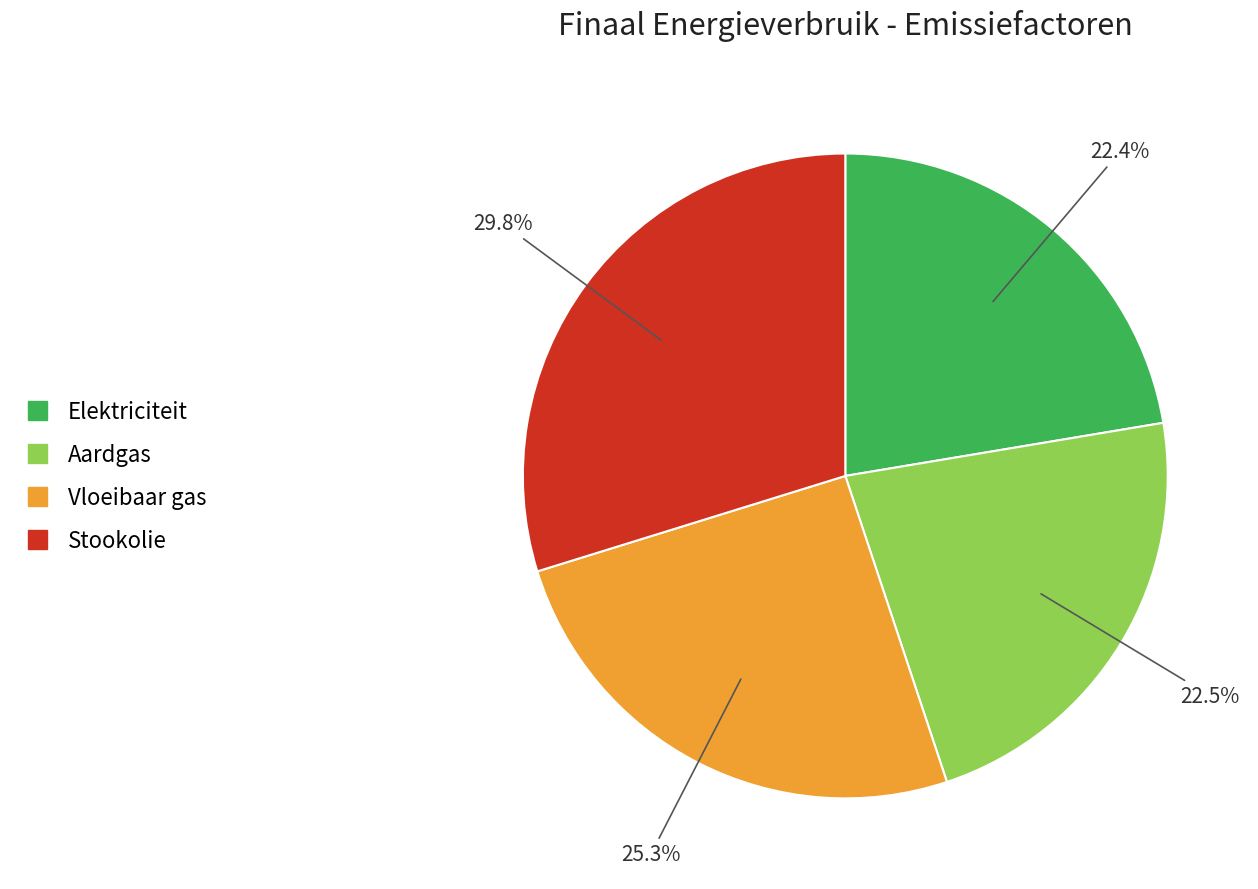

How many segments does this pie chart have?

4